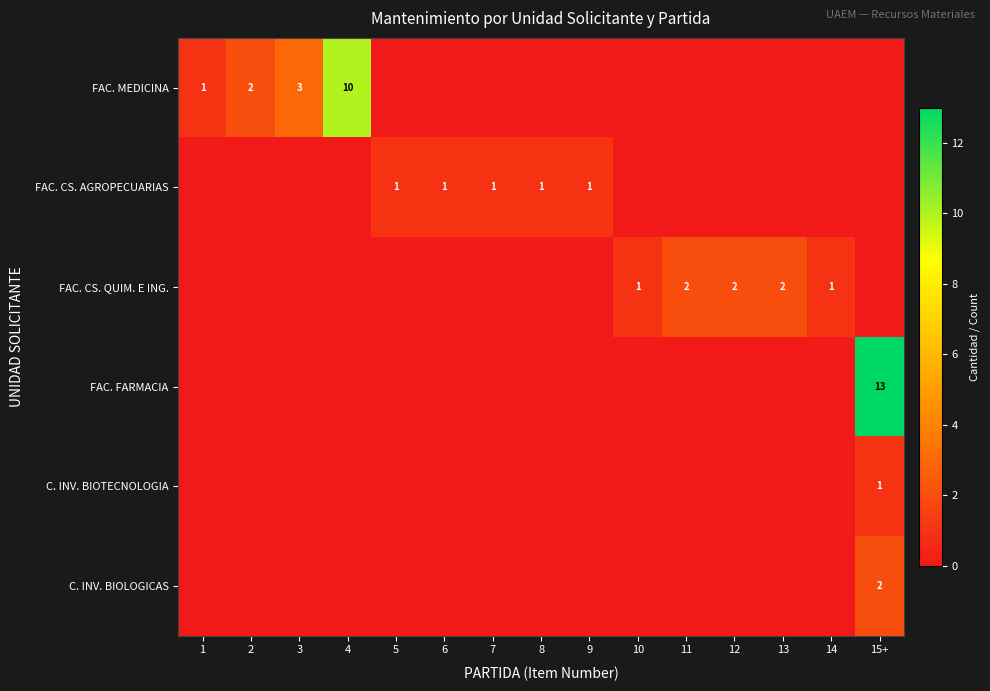

At 9, list the series in order from smallest to largest.

FAC. MEDICINA, FAC. CS. QUIM. E ING., FAC. FARMACIA, C. INV. BIOTECNOLOGIA, C. INV. BIOLOGICAS, FAC. CS. AGROPECUARIAS